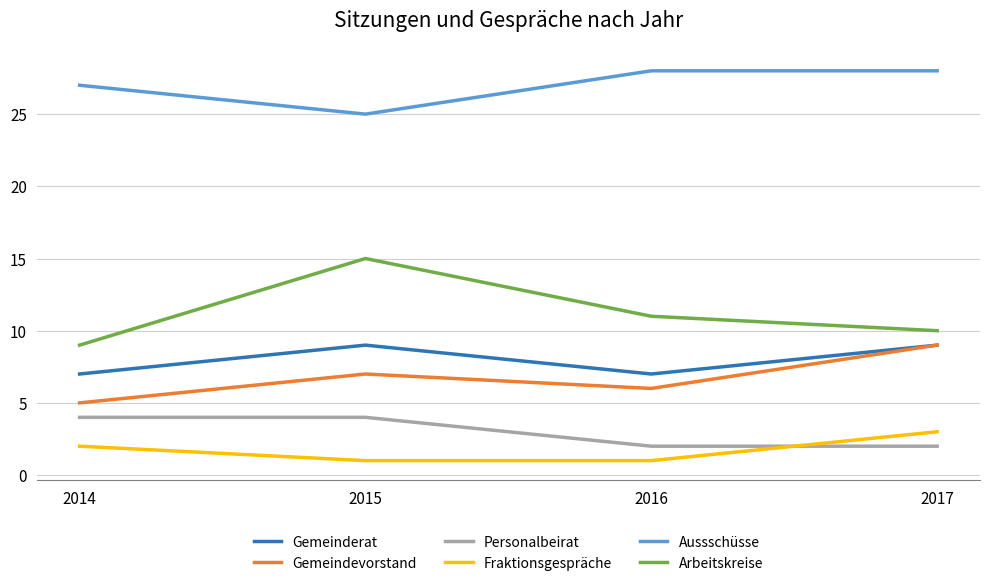

How many lines are shown in the chart?

6